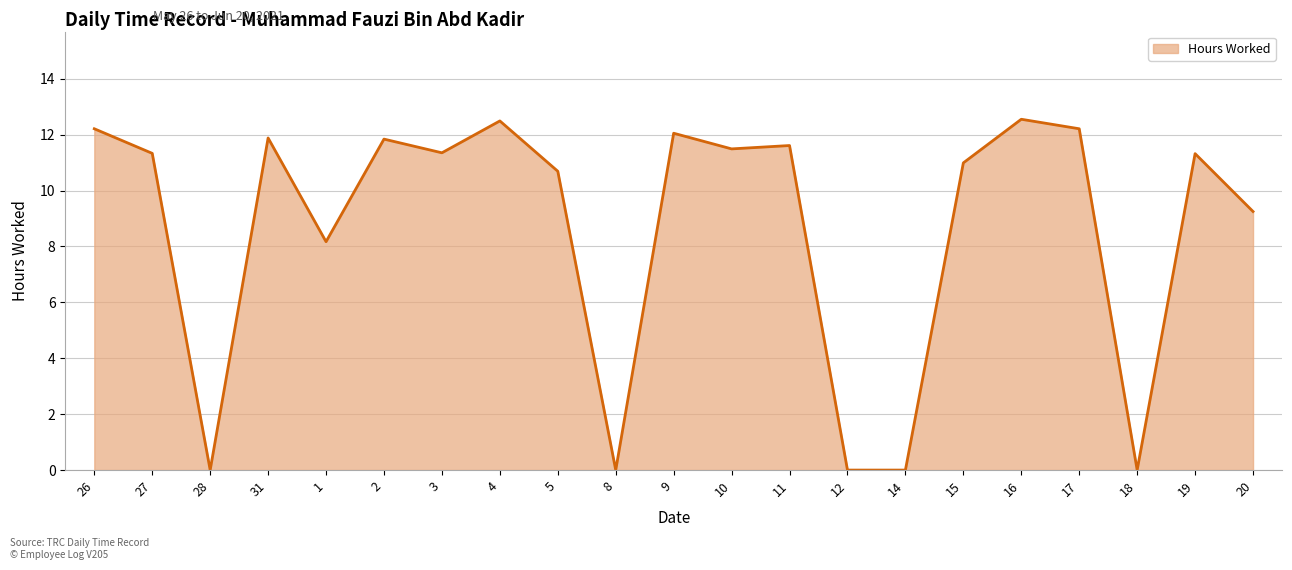

What is the sum of the values at 26 and 28?

12.2